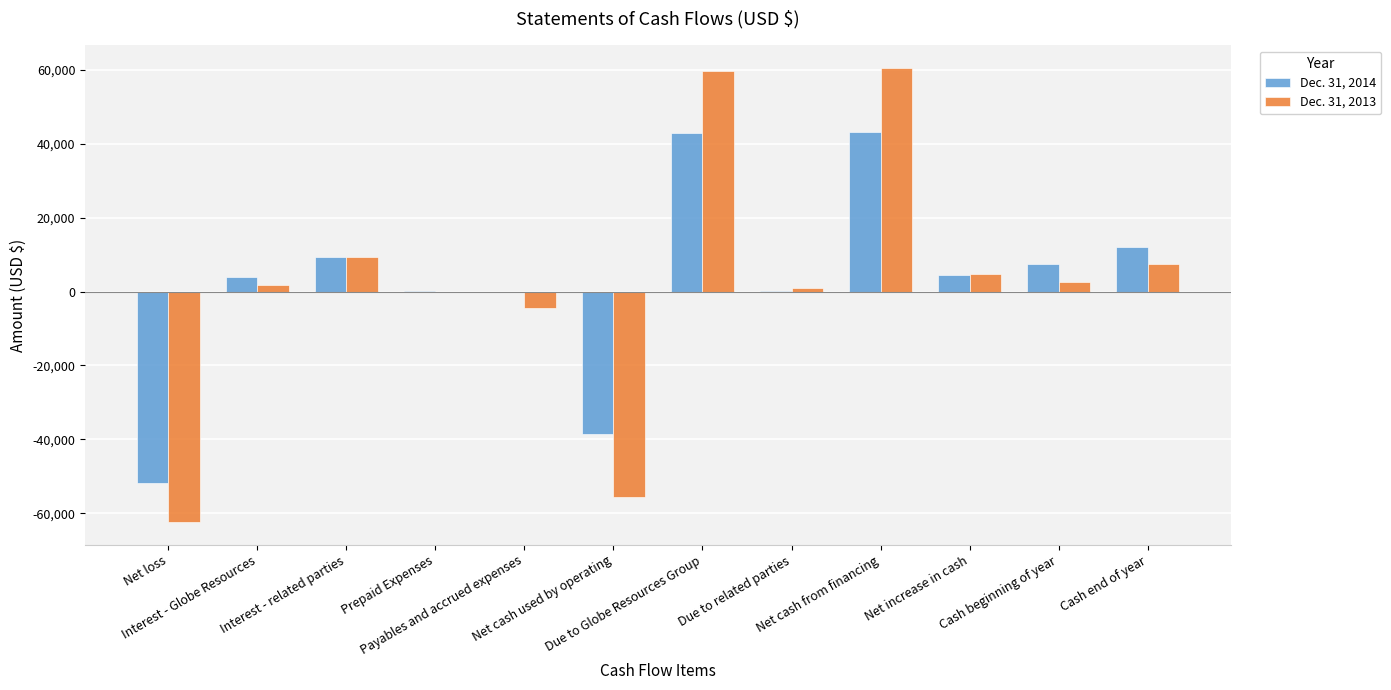

What is the greatest value displayed?

60496